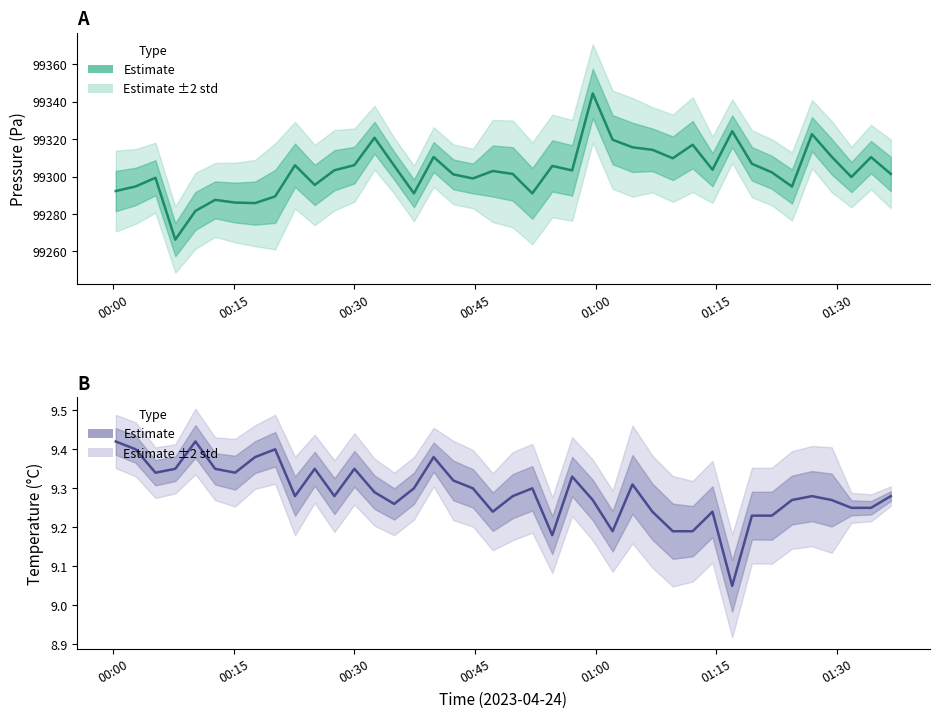

How many data points does each series have?

40